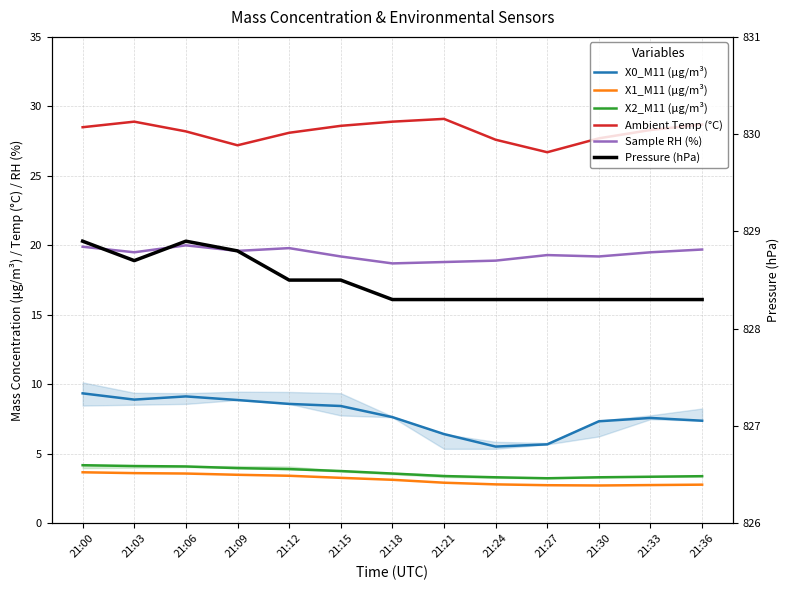

What is the value of the X1_M11 (μg/m³) point at the 11th from the left?

2.7